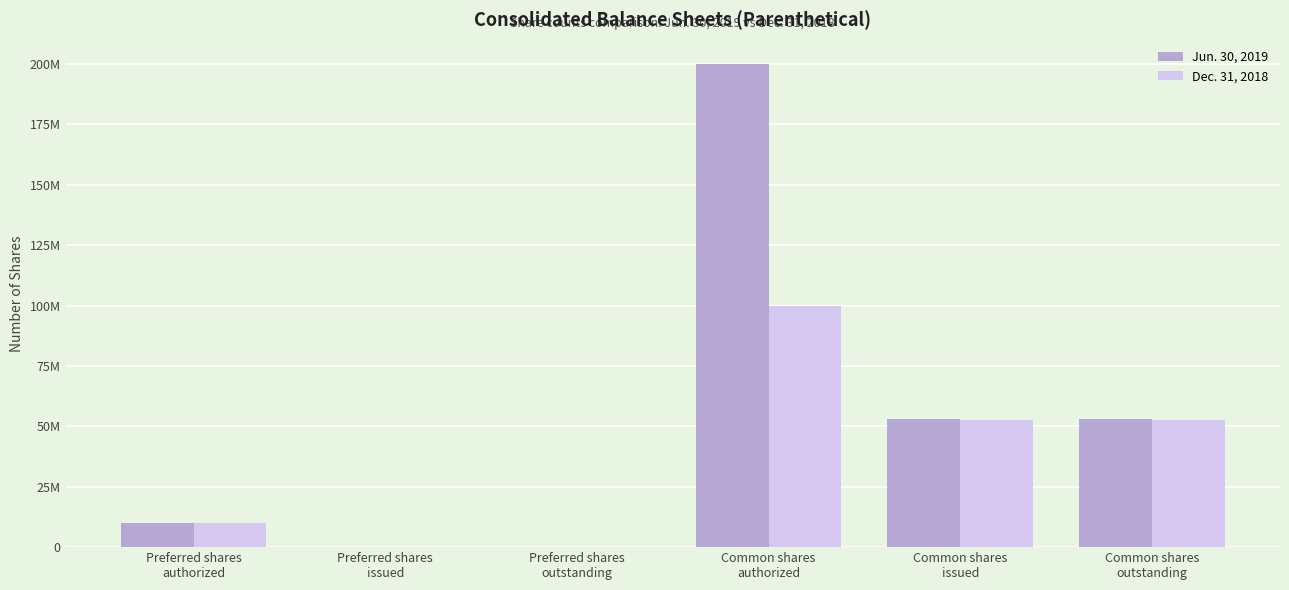

At which category is the sum across all series the highest?

Common shares
authorized